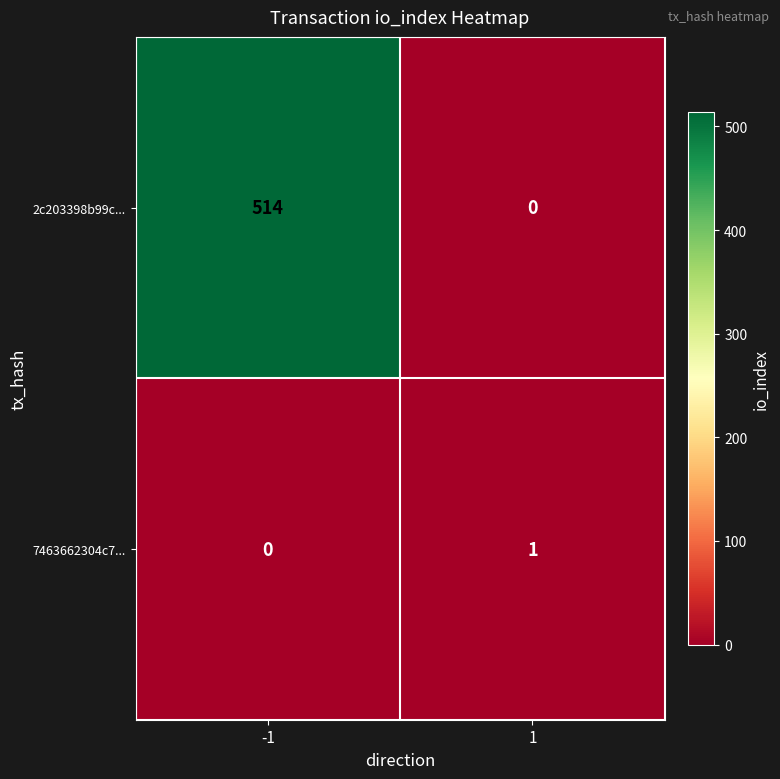

Between -1 and 1, which series saw the biggest shift?

2c203398b99c...